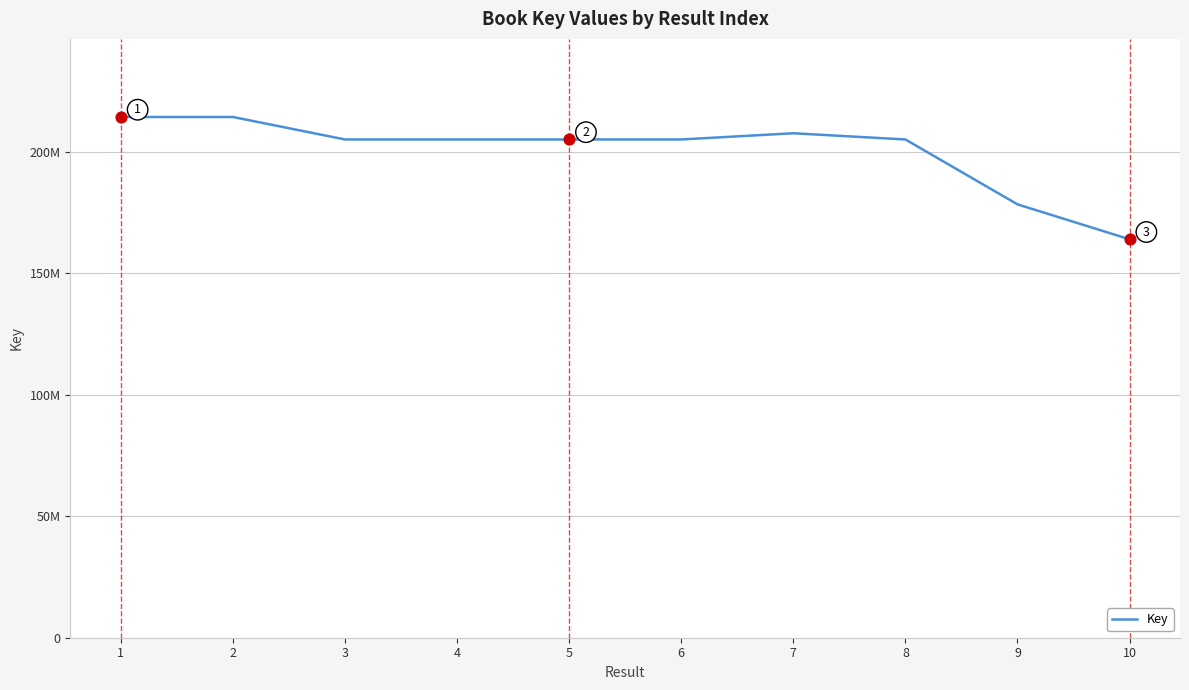

What is the change in value from 1 to 7?

-6696438